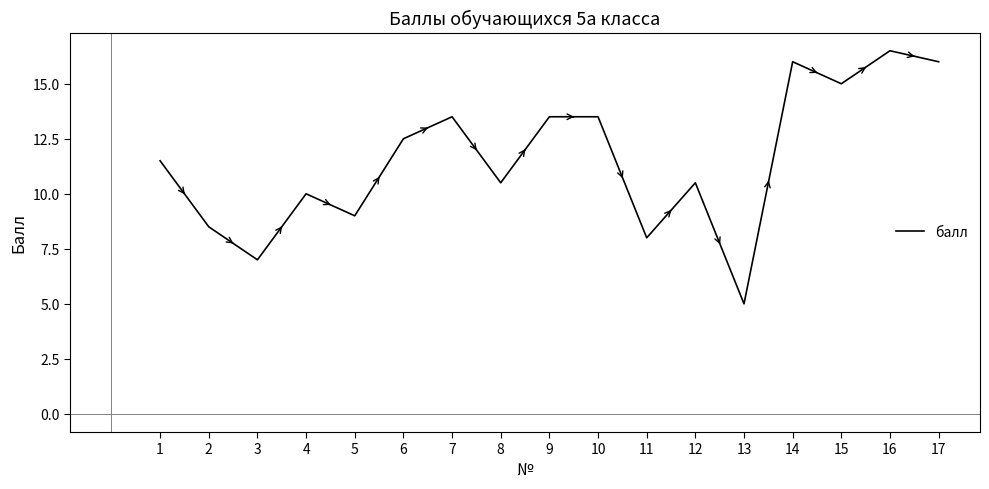

Reading left to right, transcribe all the data shown in this chart.

1=11.5	2=8.5	3=7.0	4=10.0	5=9.0	6=12.5	7=13.5	8=10.5	9=13.5	10=13.5	11=8.0	12=10.5	13=5.0	14=16.0	15=15.0	16=16.5	17=16.0